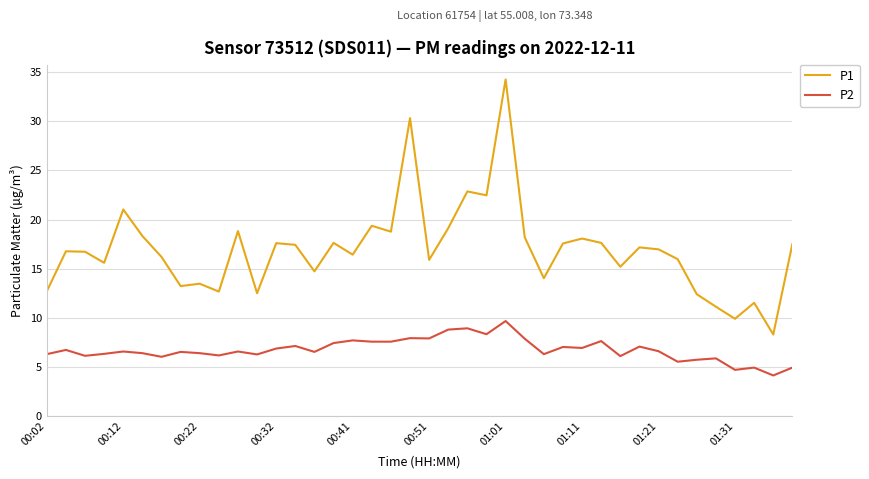

Which series has the largest total across all categories?

P1